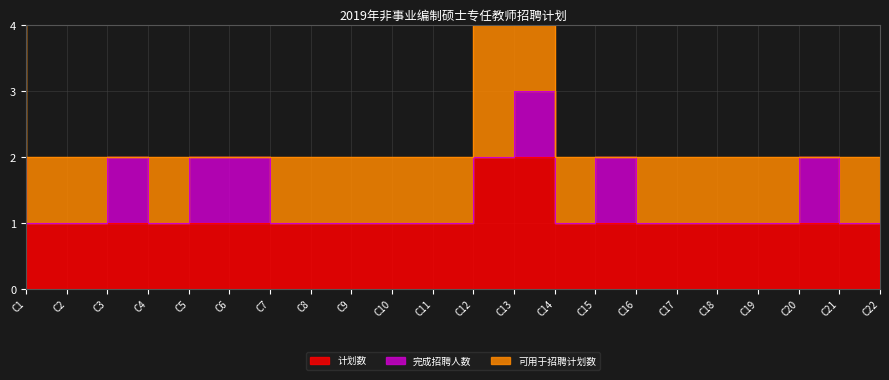

How many distinct data groups are displayed?

3